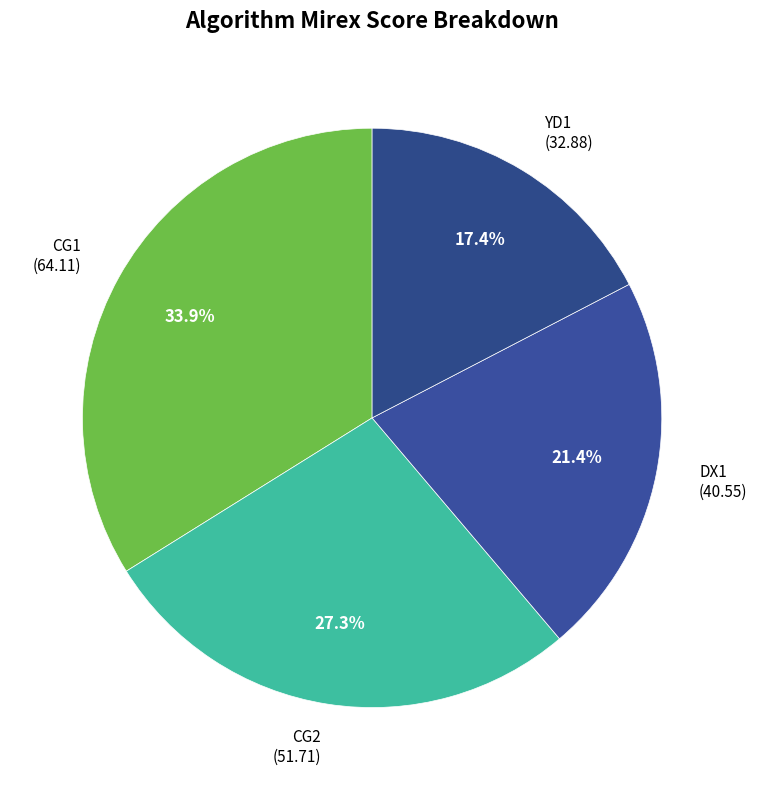

How many slices are in this pie chart?

4